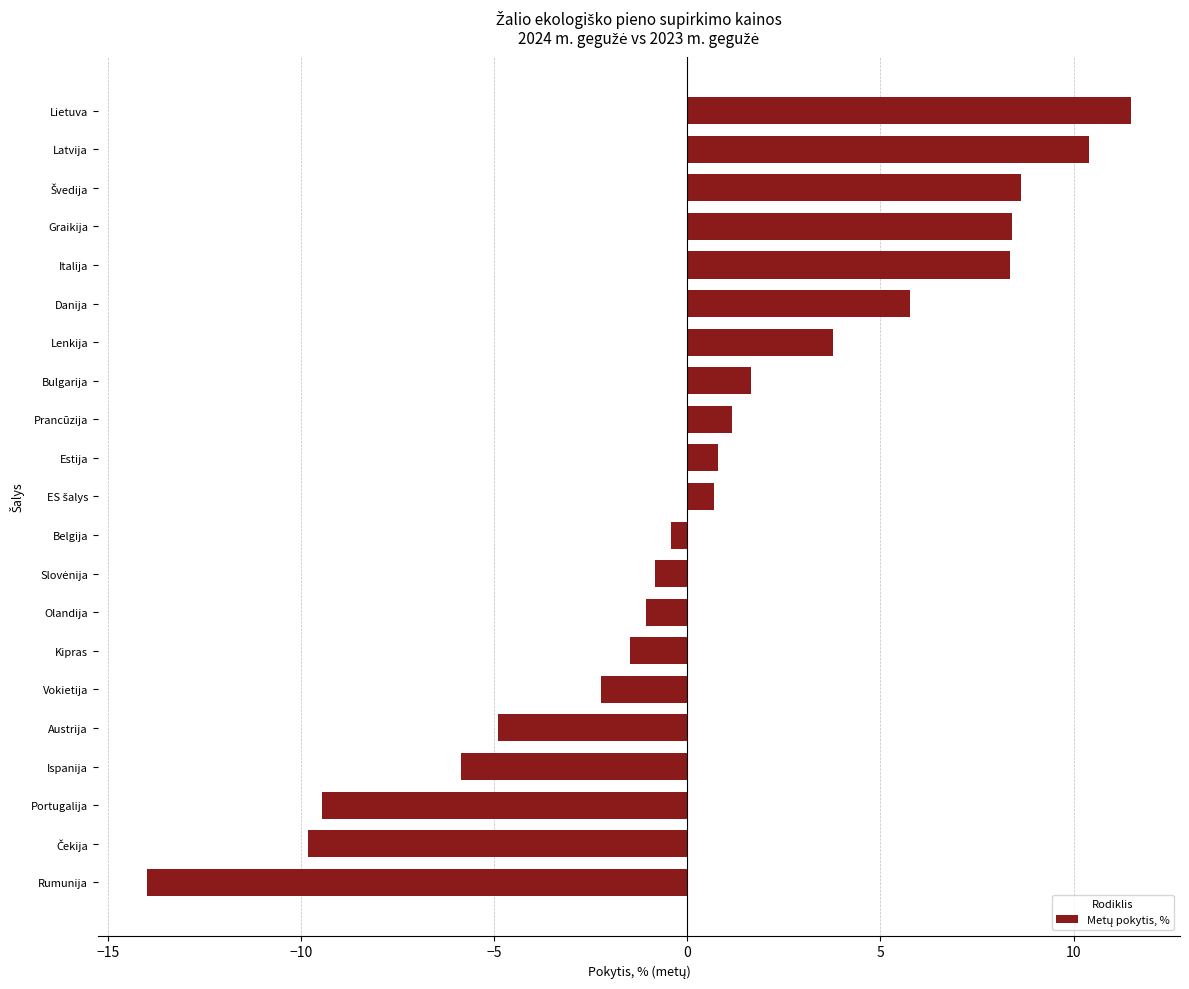

The value at Graikija is 8.4. True or false?

True